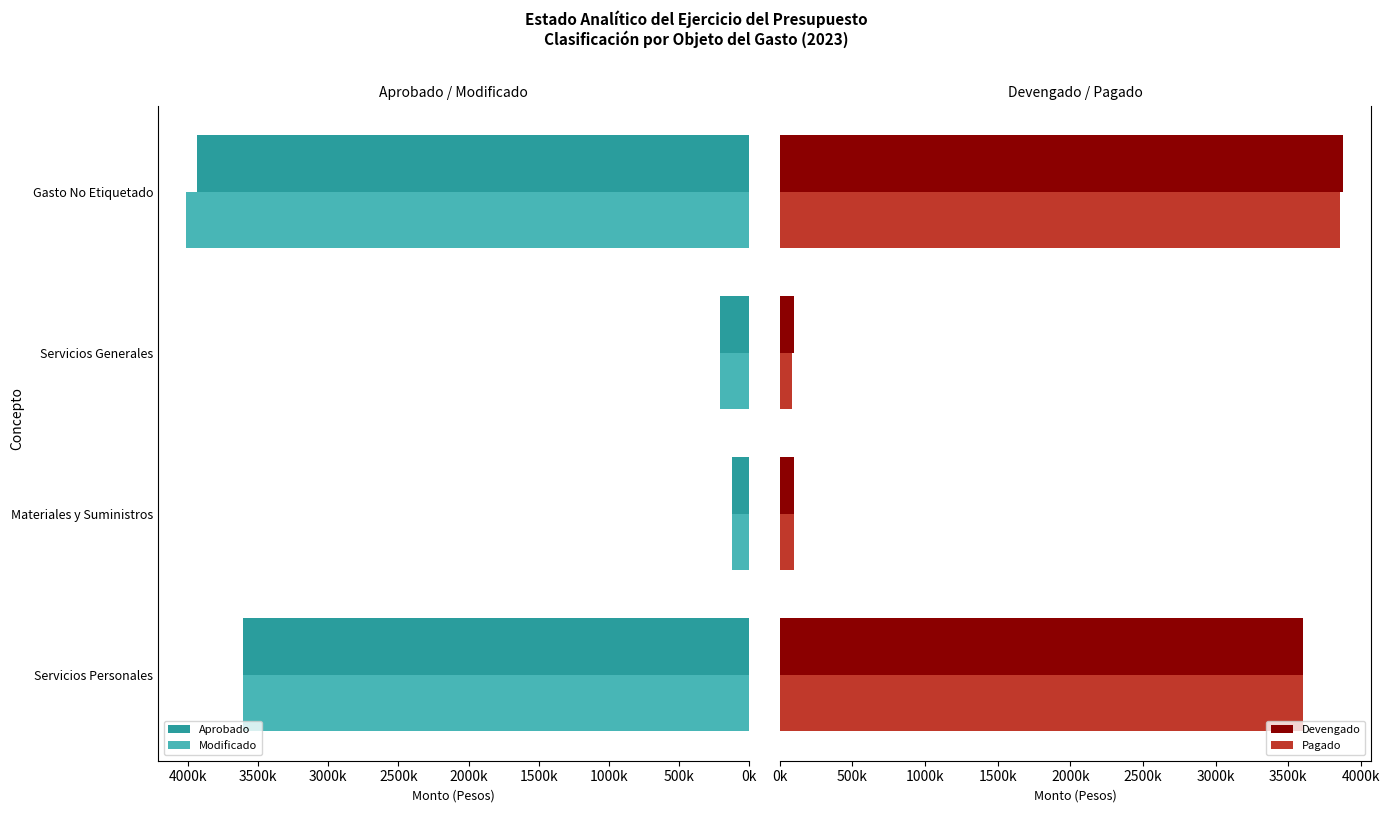

How many bars are there in total?

16